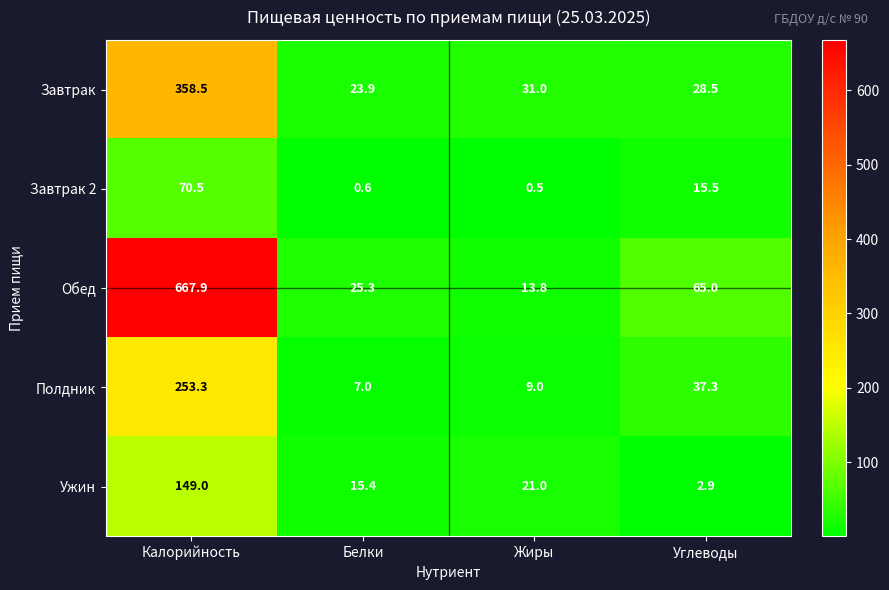

How many categories are shown in the chart?

4